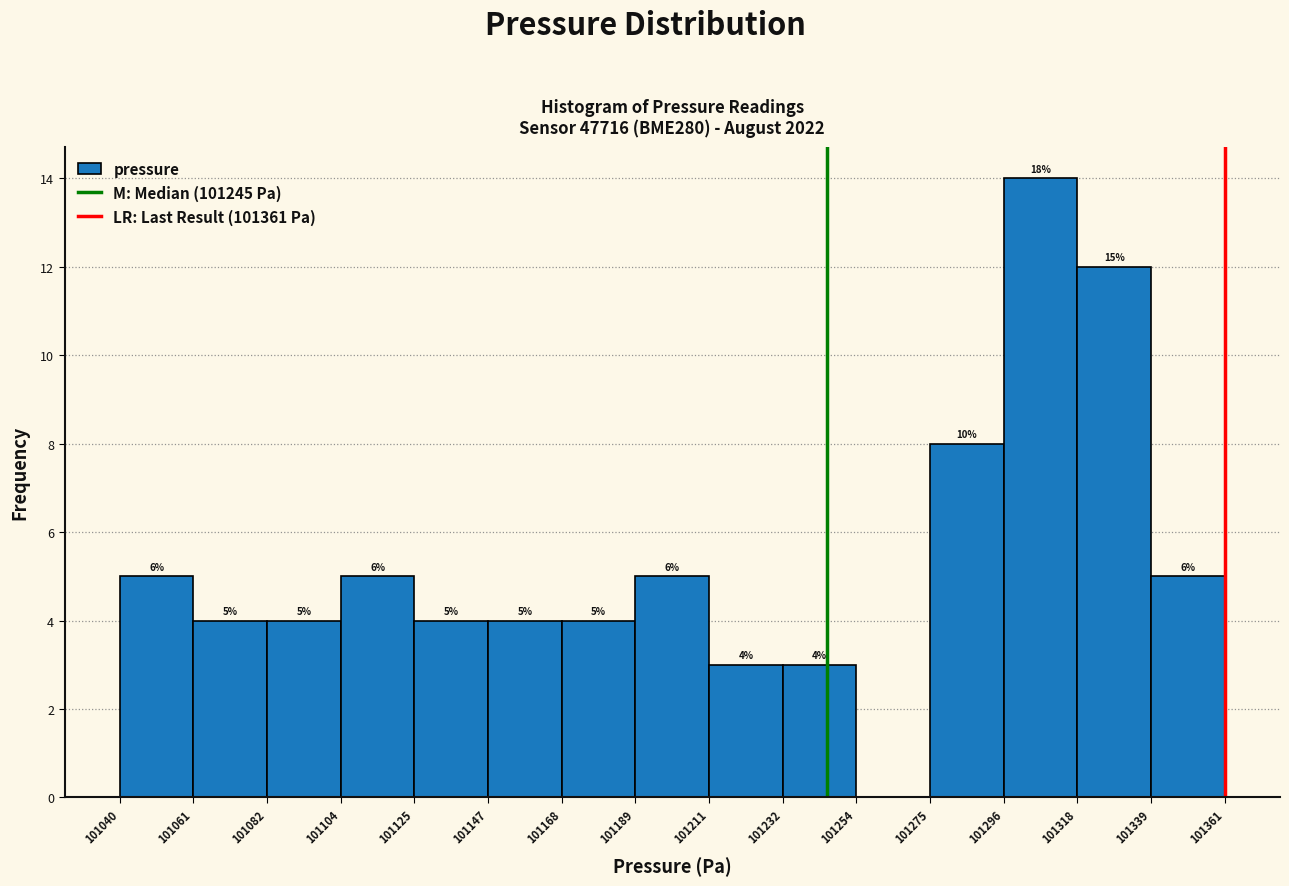

Over which range of the x-axis is the bar tallest?

101296 to 101318